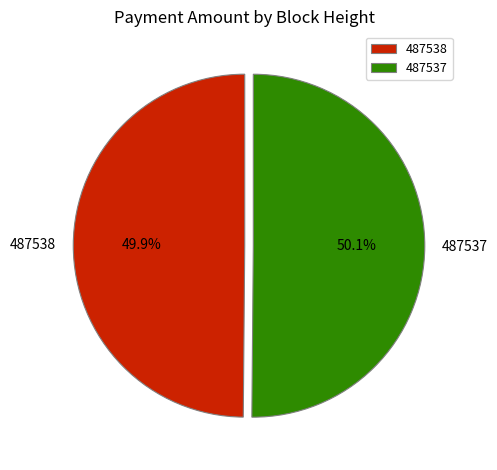

What percentage is the 487537 slice, to the nearest percent?

50%